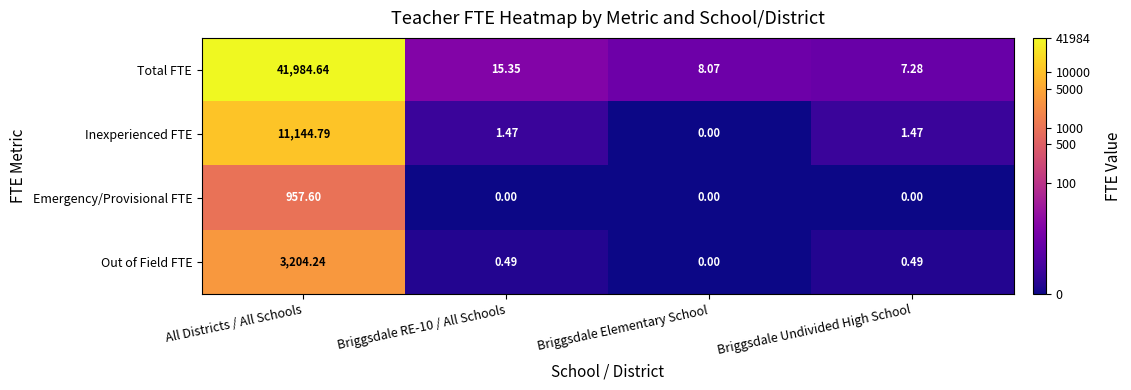

Rank the series by their maximum value, from lowest to highest.

Emergency/Provisional FTE, Out of Field FTE, Inexperienced FTE, Total FTE